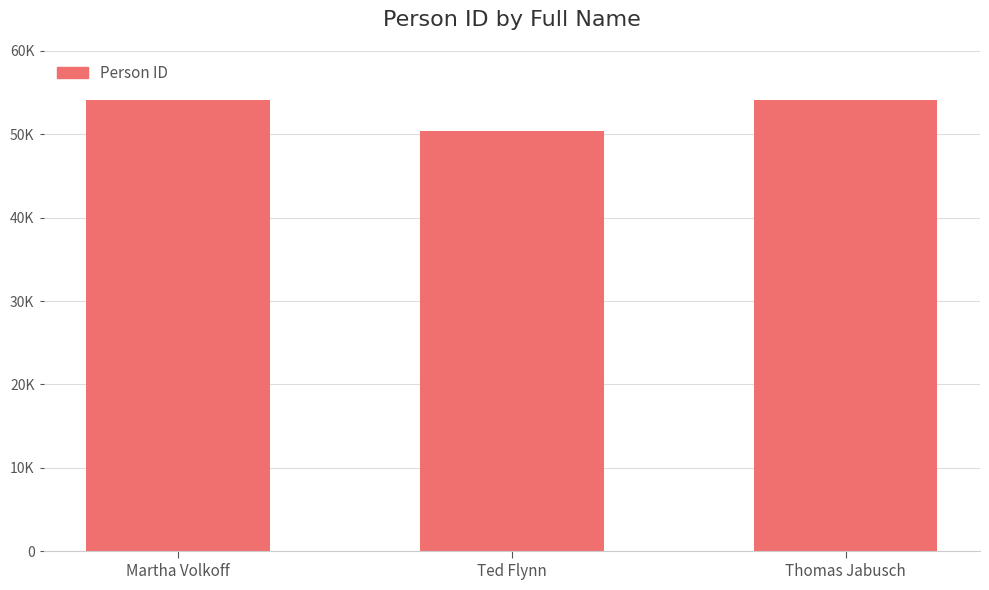

What is the difference between the values at Thomas Jabusch and Ted Flynn?

3727